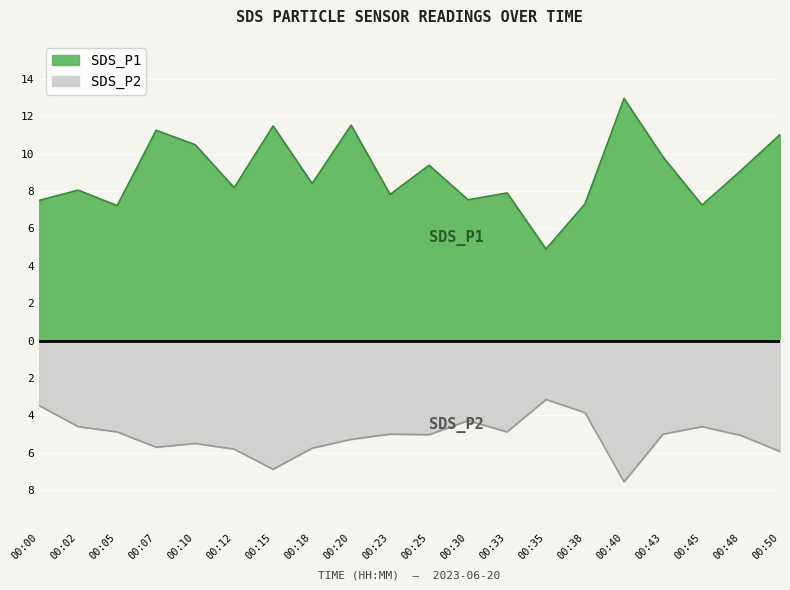

What is the maximum value for SDS_P2?

-3.1